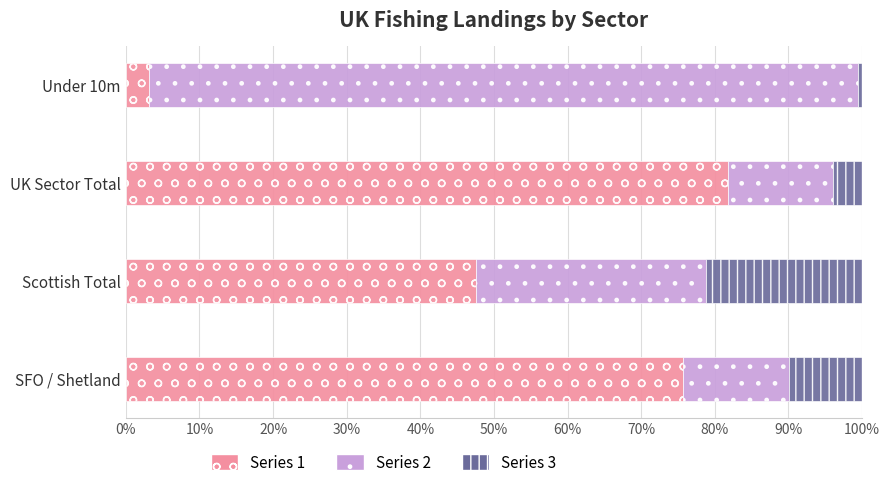

What is the difference between the maximum and minimum values in the Series 1 series?

78.6